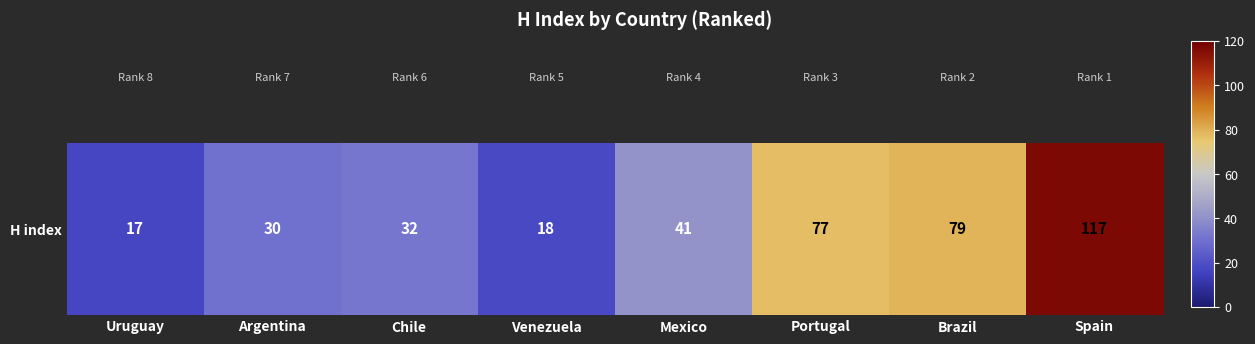

What is the change in value from Mexico to Portugal?

+36